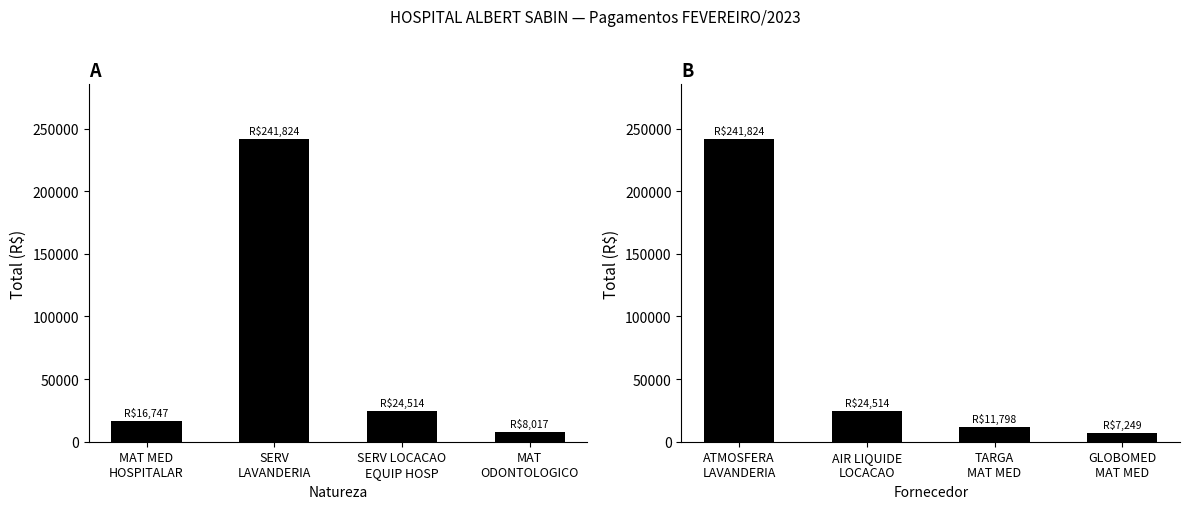

Is it true that Total VLRTOTAL equals 8017.2 at MAT
ODONTOLOGICO?

True